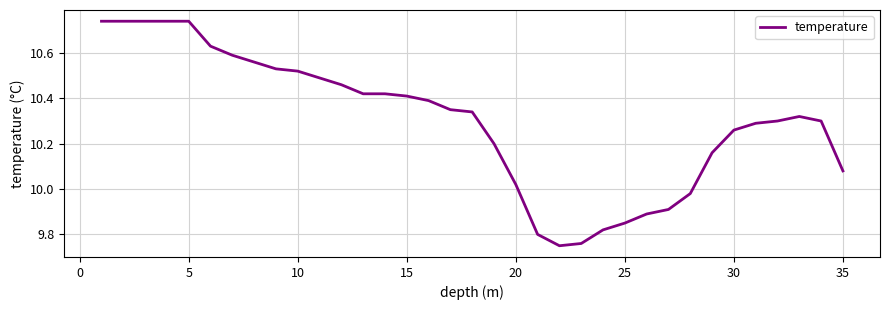

What is the difference between the maximum and minimum values?

1.0